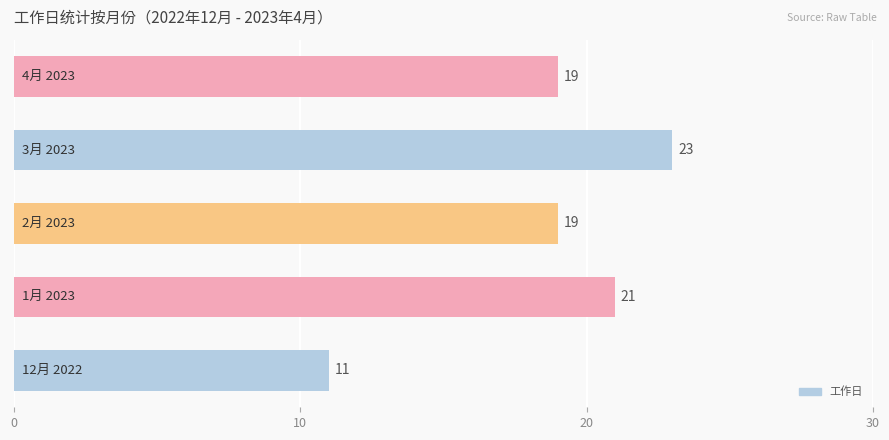

Reading bottom to top, what are all the values shown in this chart?

11	21	19	23	19